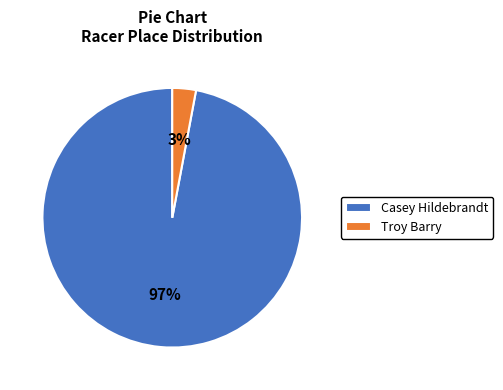

To the nearest percent, what portion does Troy Barry represent?

3%